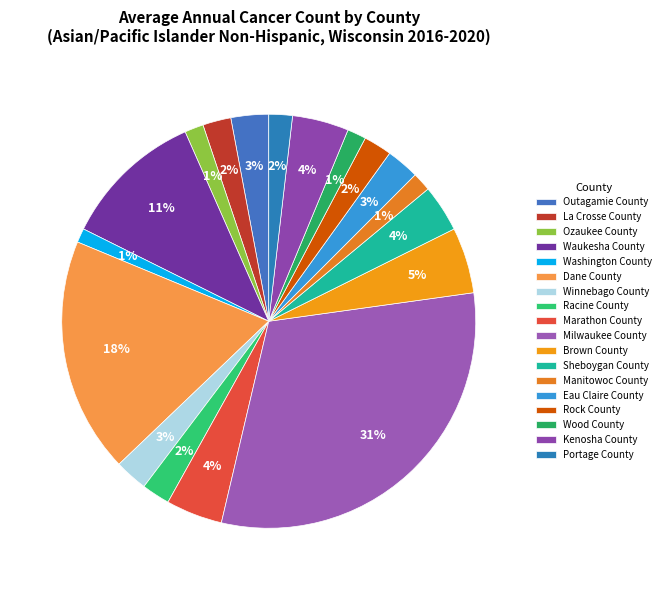

Between Brown County and Milwaukee County, which is larger?

Milwaukee County